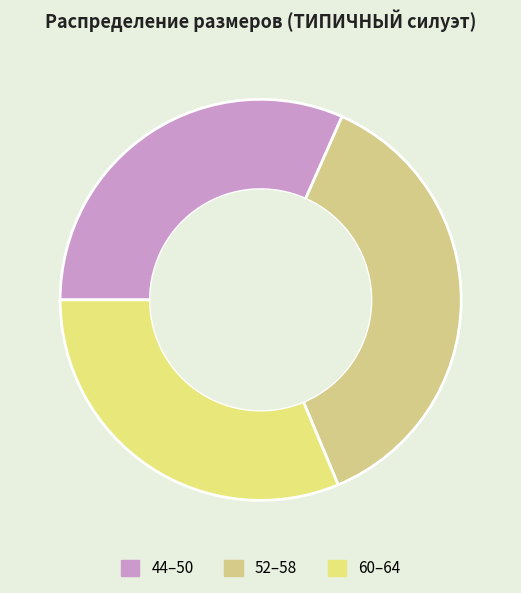

How many slices are in this pie chart?

3